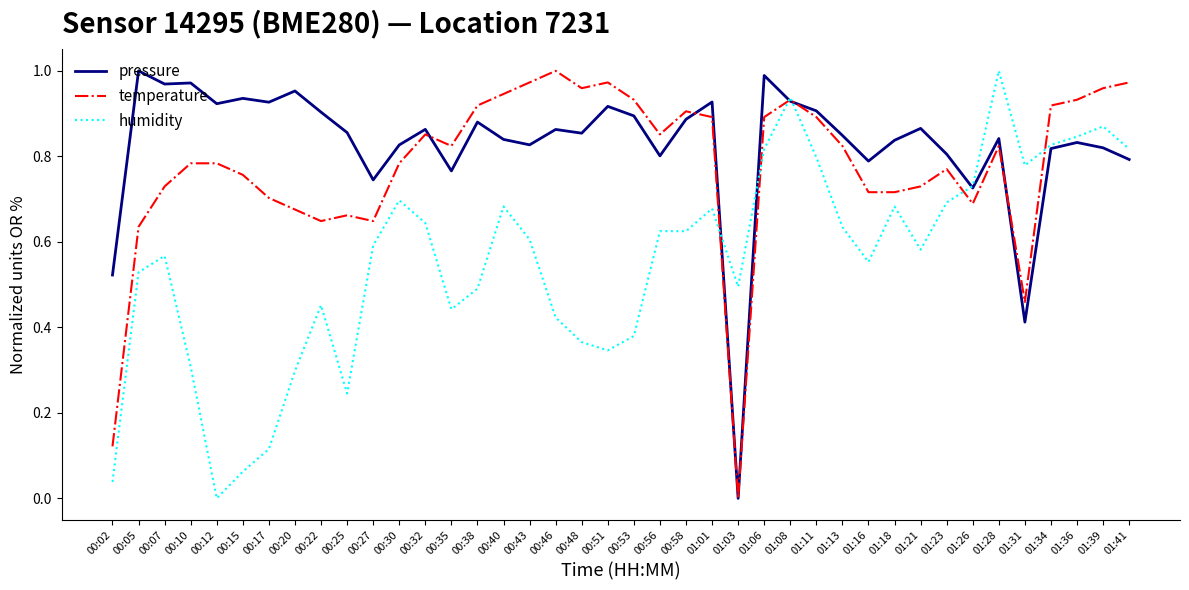

What is the total value across all series at 00:58?

2.4